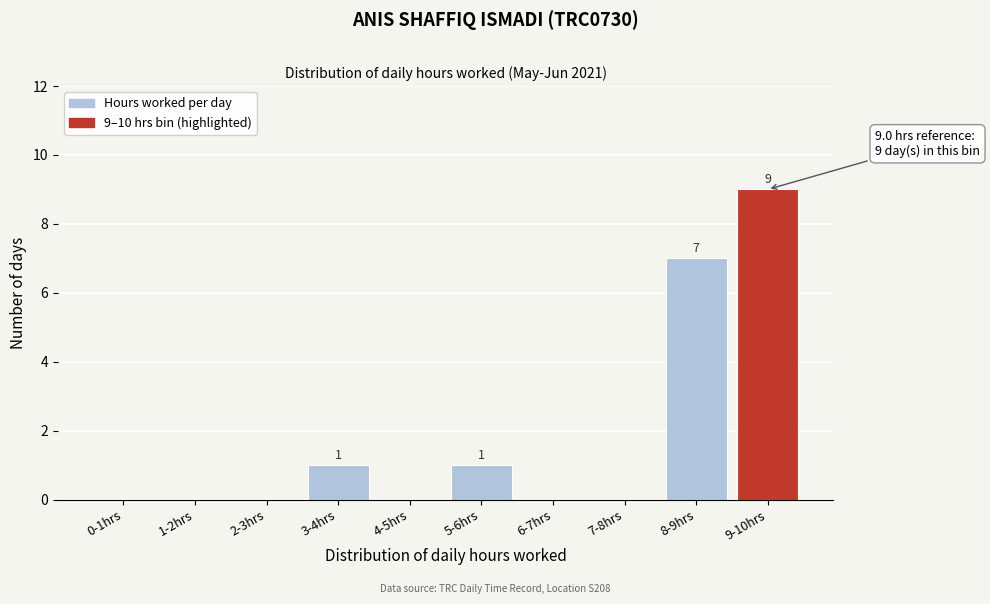

Reading right to left, list all the values displayed in this chart.

9-10hrs=9	8-9hrs=7	7-8hrs=0	6-7hrs=0	5-6hrs=1	4-5hrs=0	3-4hrs=1	2-3hrs=0	1-2hrs=0	0-1hrs=0